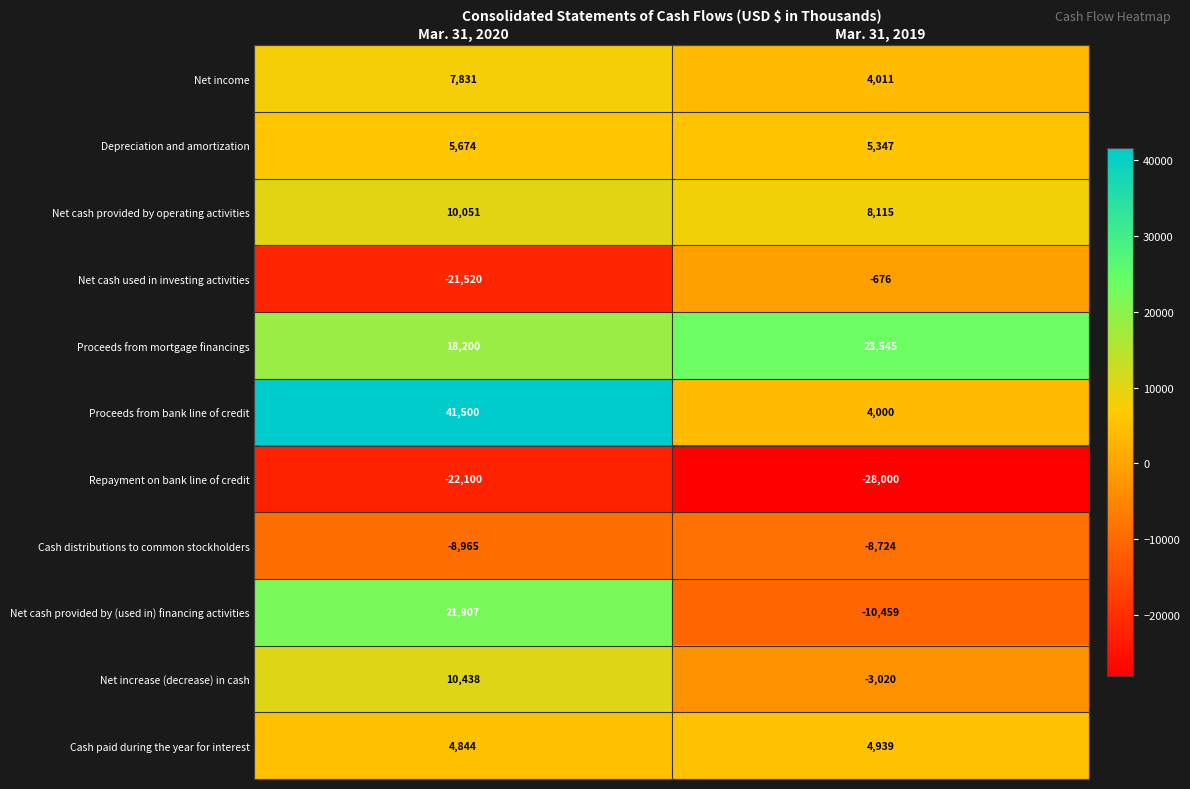

Count the number of categories in the chart.

2